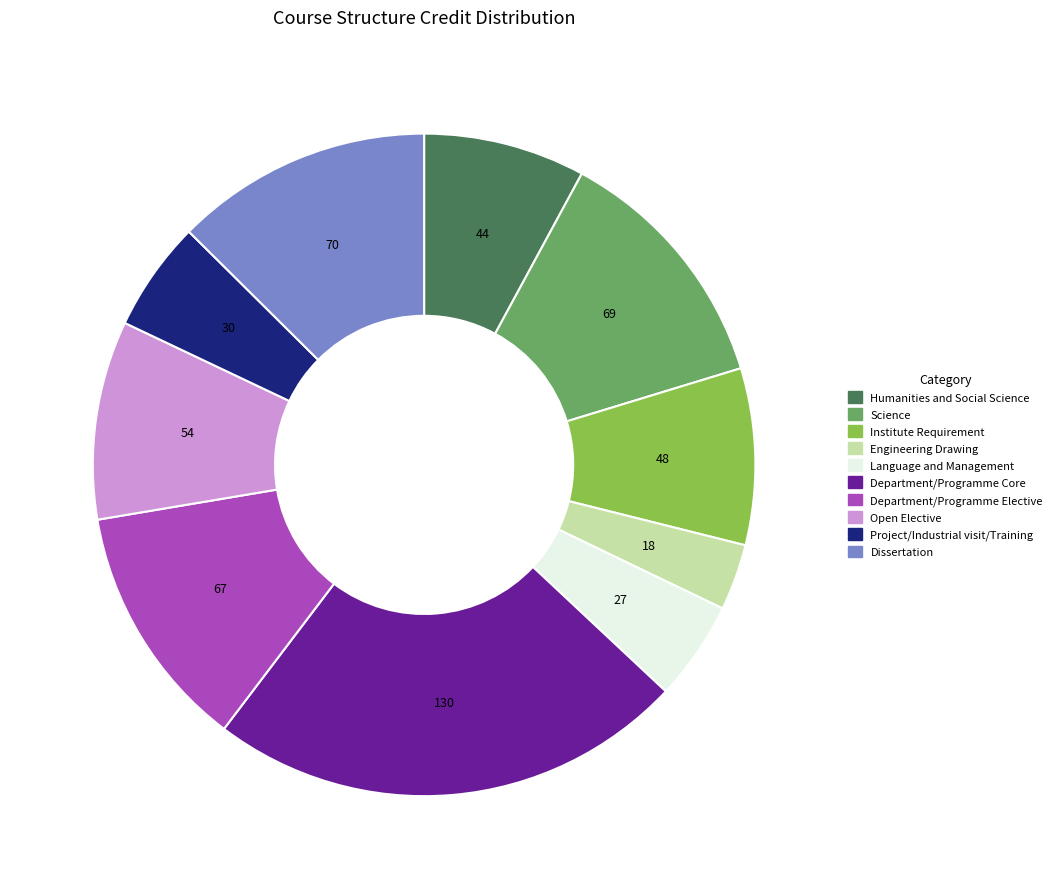

Does any single category account for the majority?

No